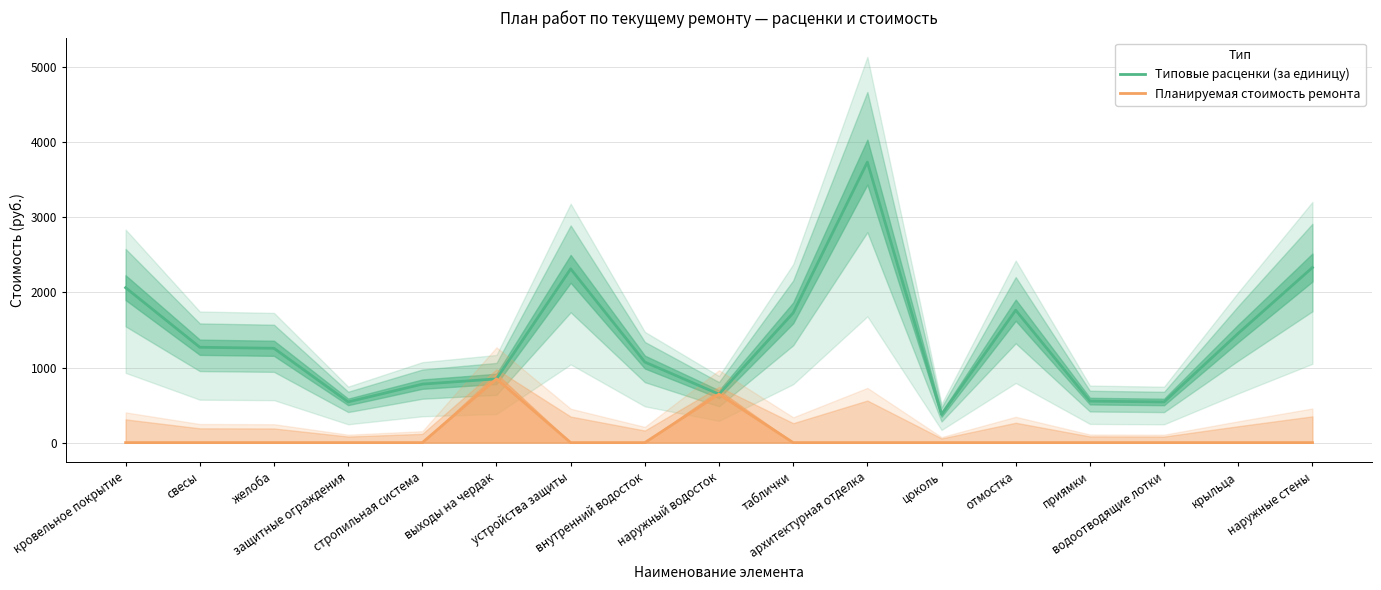

Is the value of Планируемая стоимость ремонта at отмостка greater than the value of Типовые расценки (за единицу) at внутренний водосток?

No